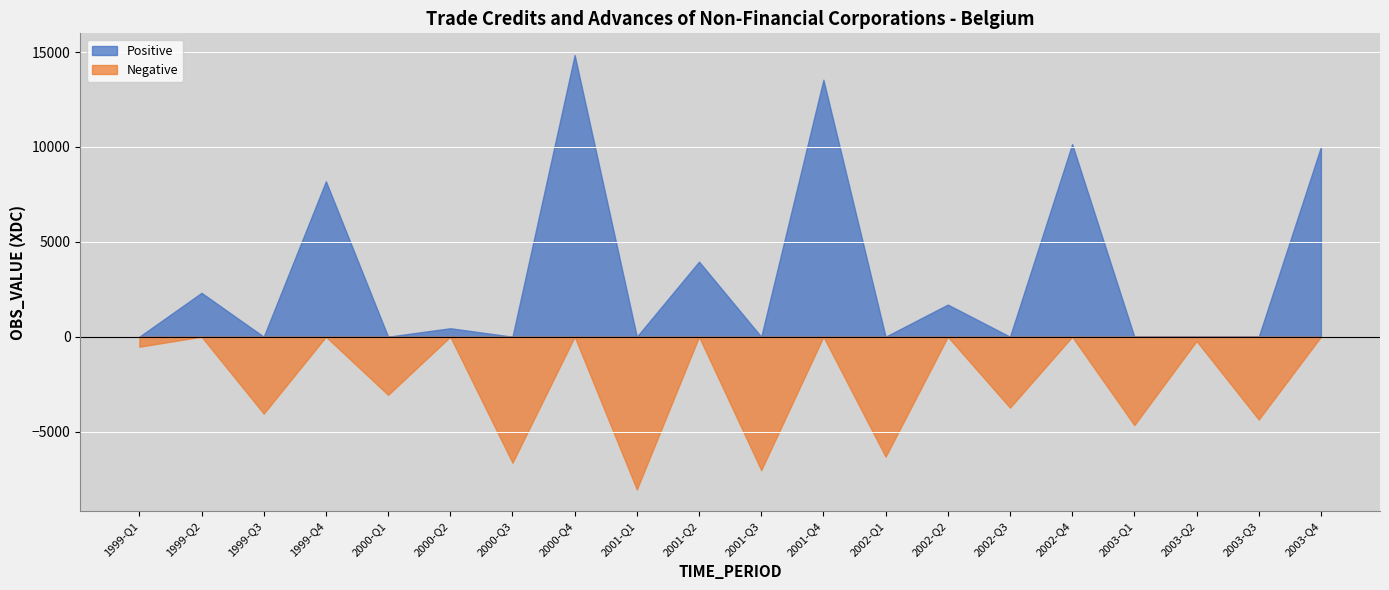

What is the maximum value for Positive?

14839.3